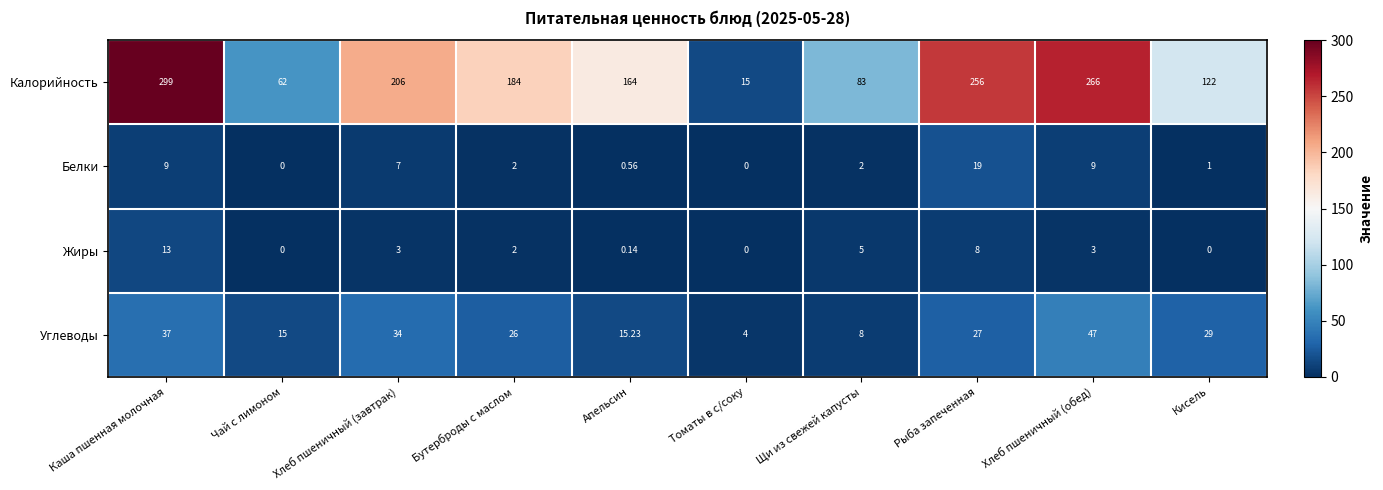

How many data points does each series have?

10